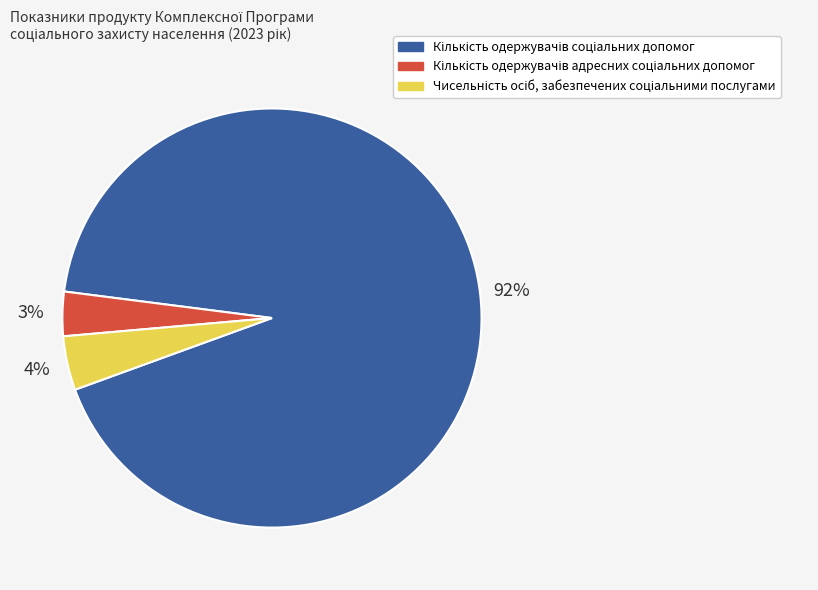

Is there any slice that represents more than half of the pie?

Yes